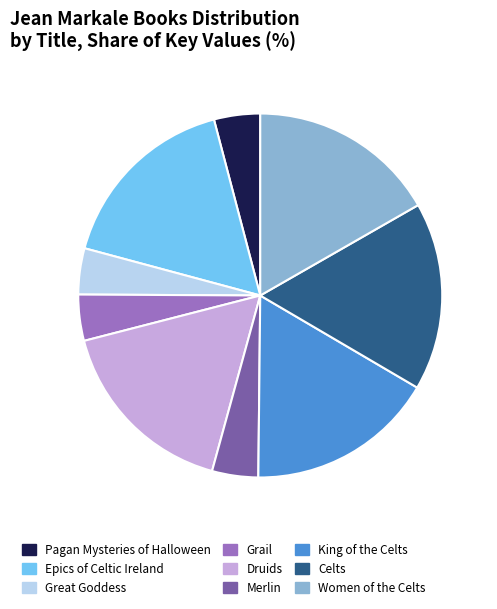

Is there a majority slice in this chart?

No